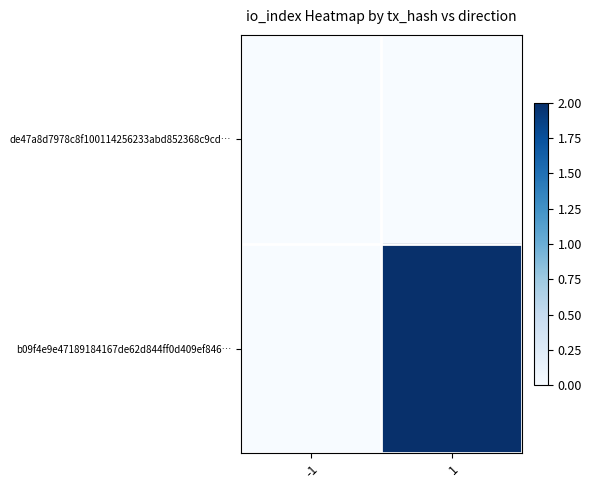

The b09f4e9e47189184167de62d844ff0d409ef846… series shows 1 at -1. True or false?

False